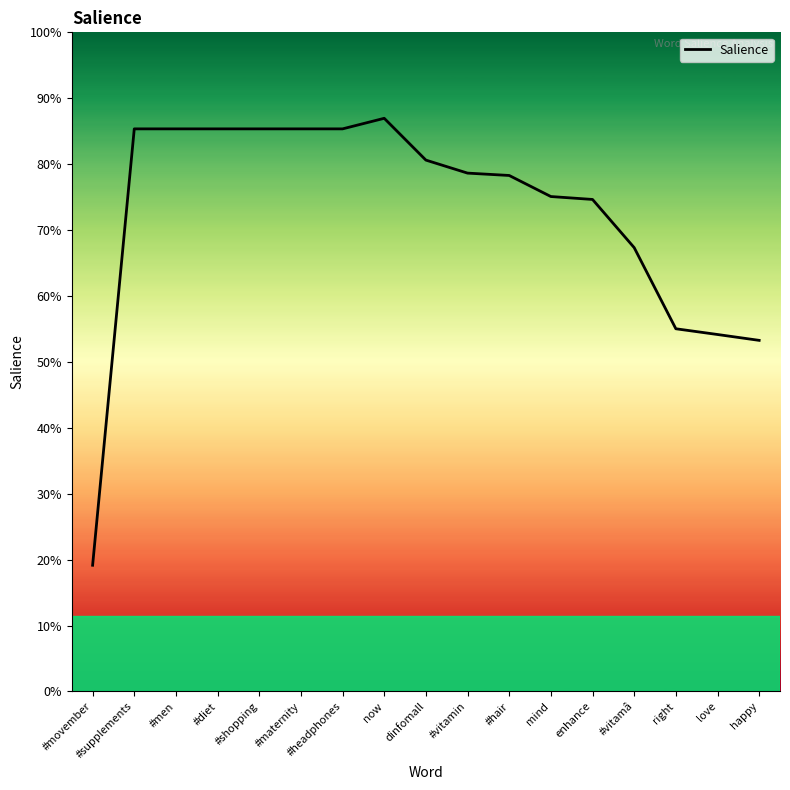

How many interior local peaks (higher than both neighbors) does the data have?

1